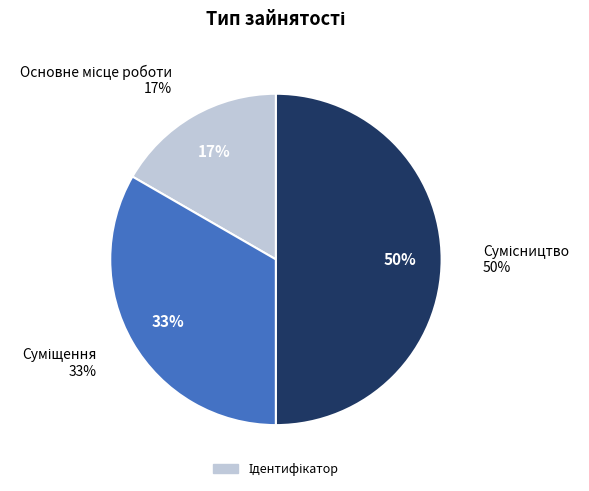

Between Основне місце роботи and Сумісництво, which is larger?

Сумісництво